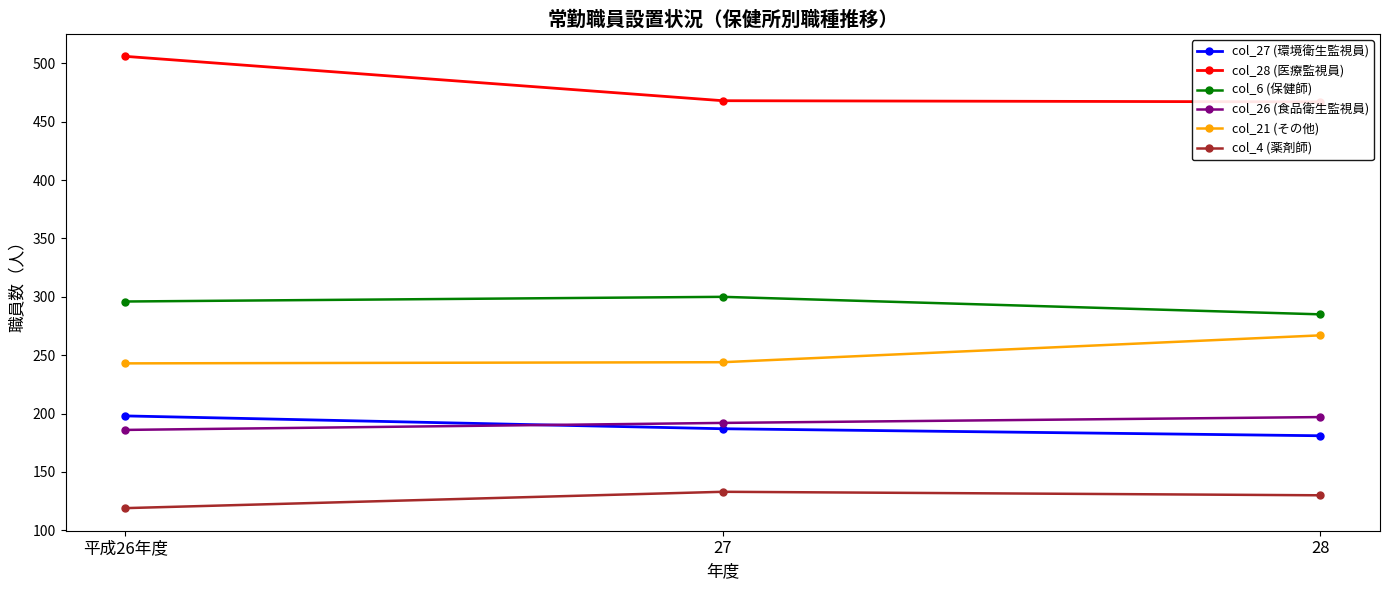

At how many categories does at least one series exceed 332?

3